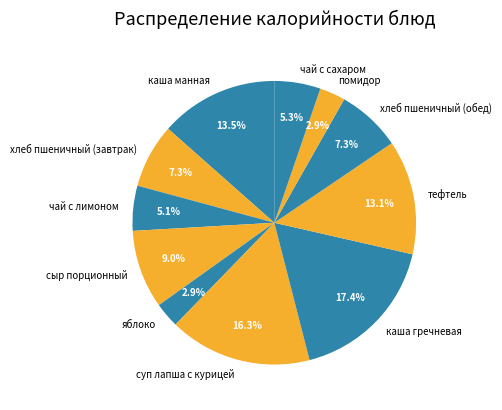

Is there a majority slice in this chart?

No